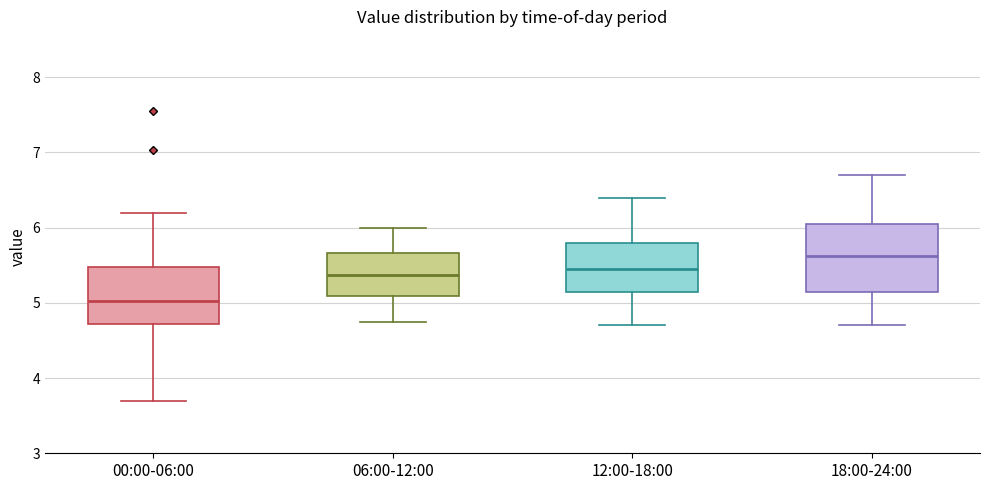

Where does the median line of the box for 06:00-12:00 sit on the y-axis? The values are not printed on the chart, so give them approximately, as read against the axis.

5.4